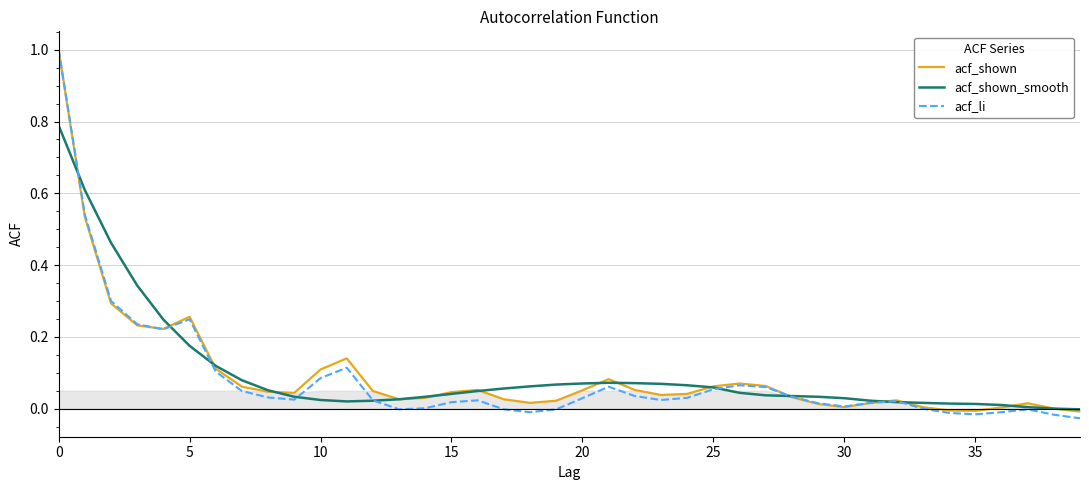

True or false: acf_li has more than 2 interior local peaks.

True